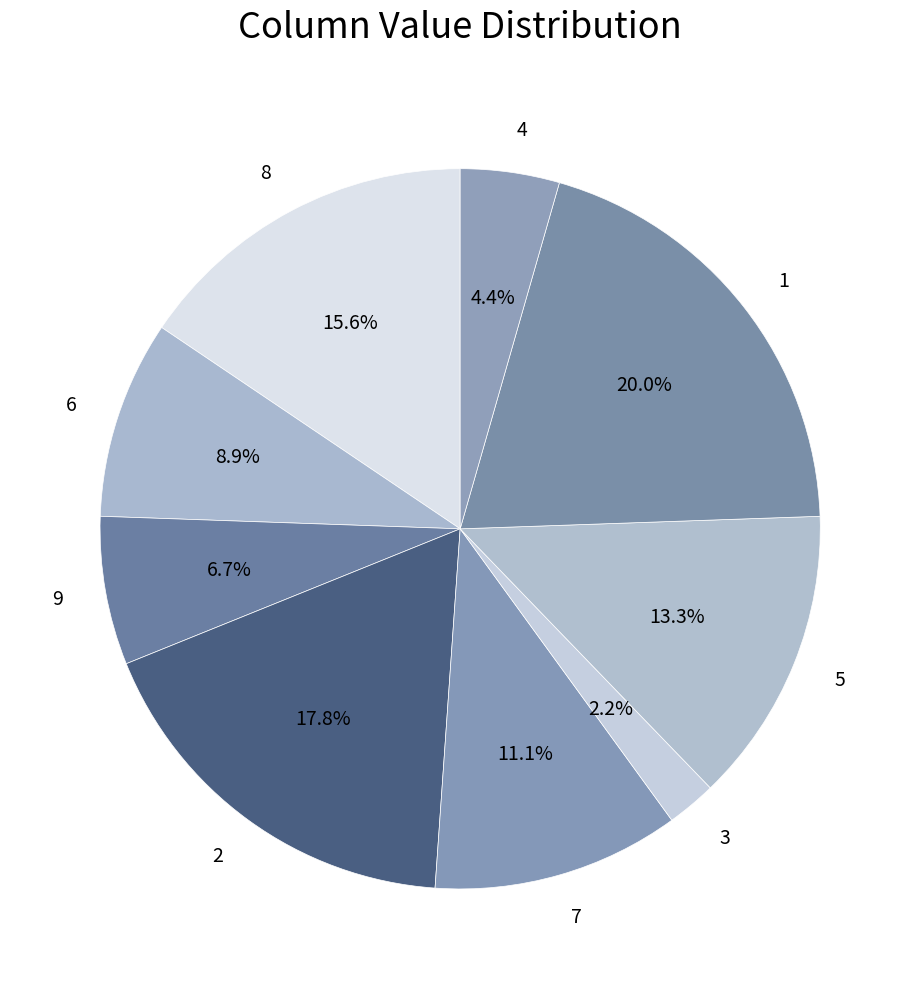

What is the ratio of the value at 9 to the value at 5?

0.5